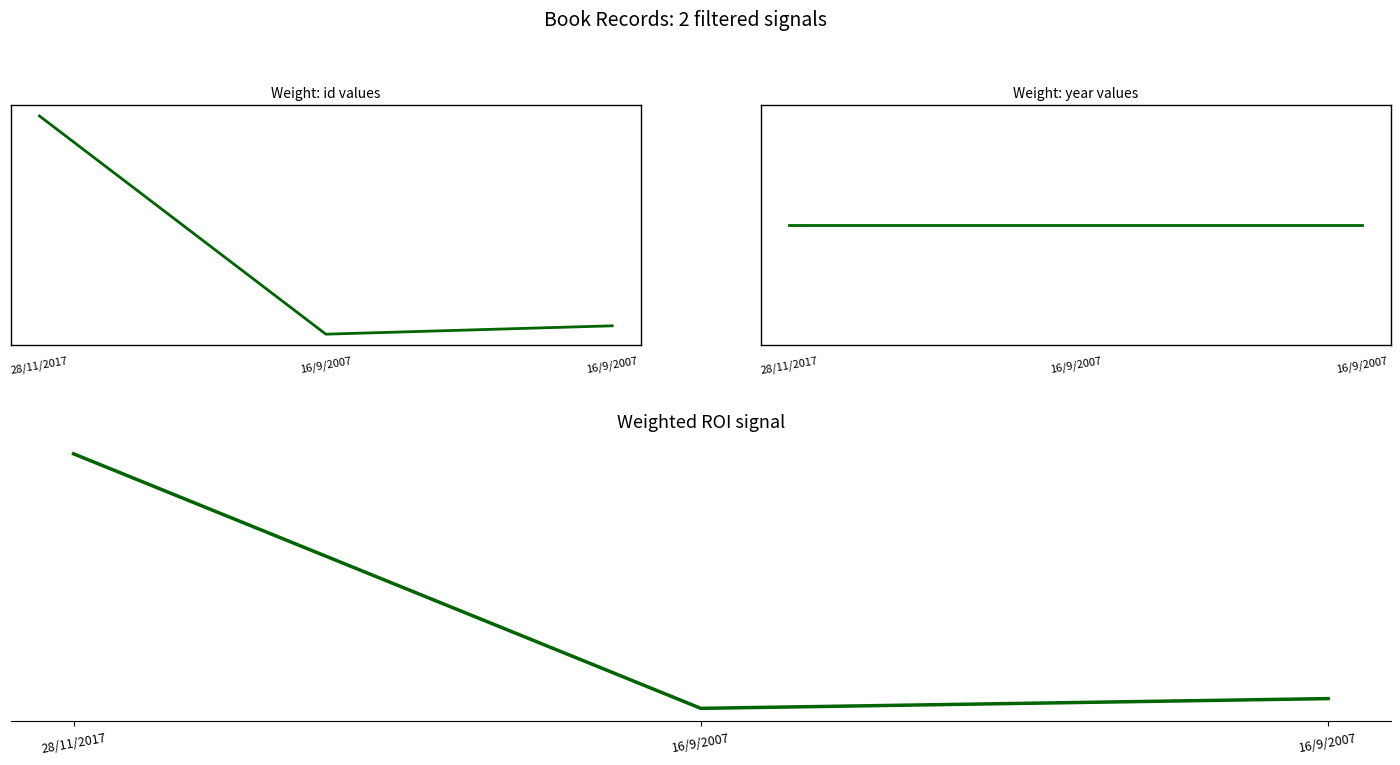

What is the label of the 1st point from the left?

28/11/2017